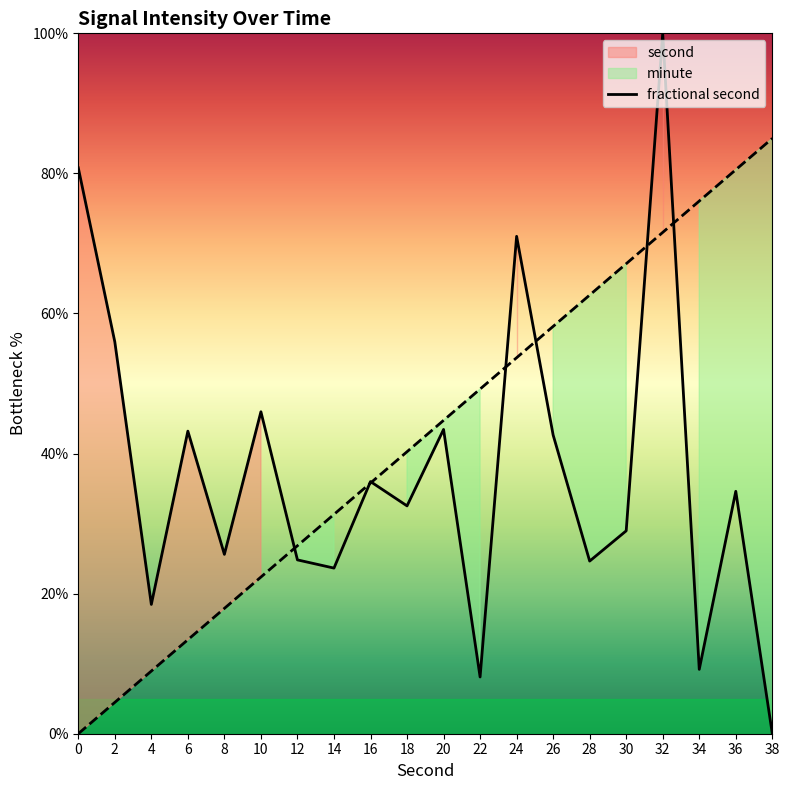

What is the ratio of the value at 24 to the value at 26?

1.7